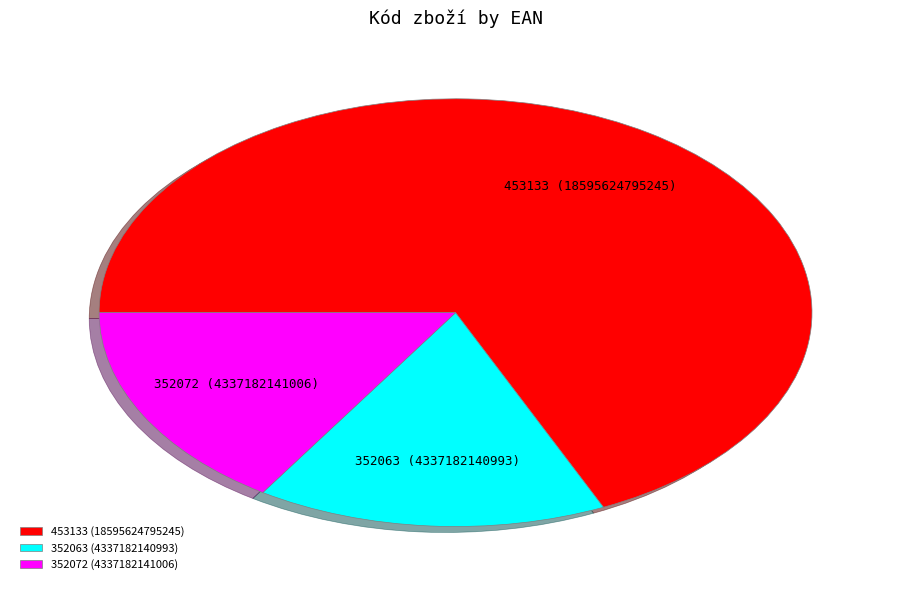

Approximately how many times larger is the value at 352072 compared to 352063?

1.0